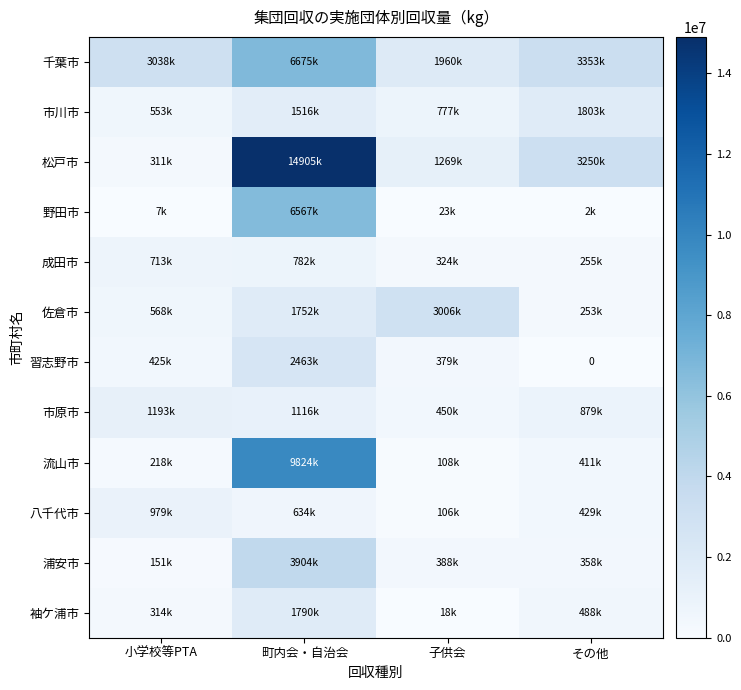

What is the approximate value of 習志野市 at 小学校等PTA, to the nearest 50?

425250